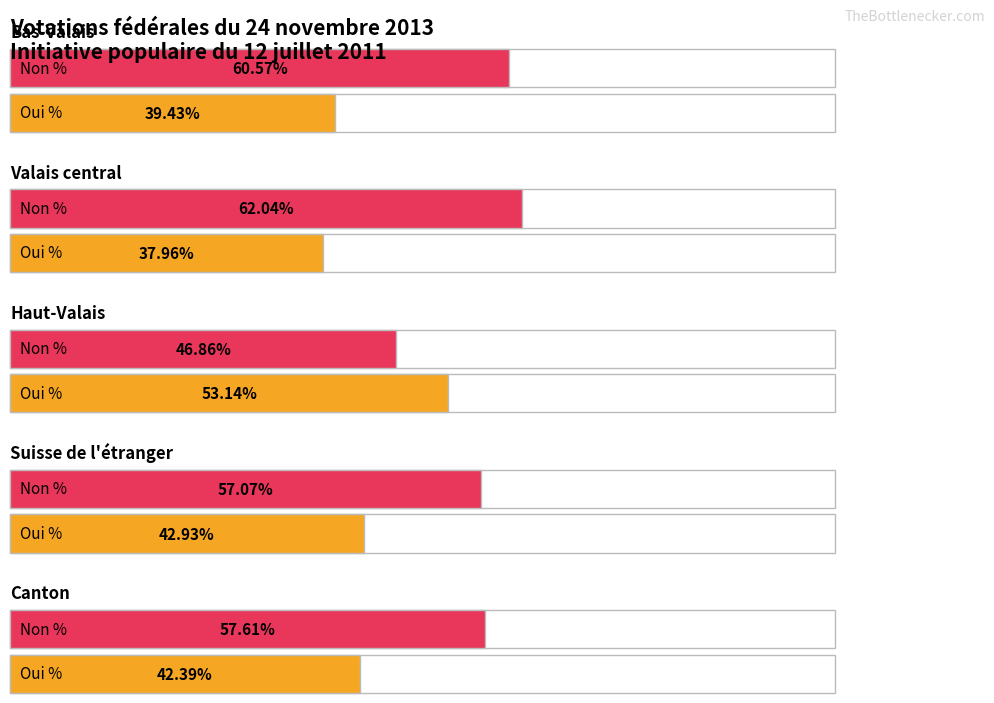

At which label does Non % reach its peak?

Valais central